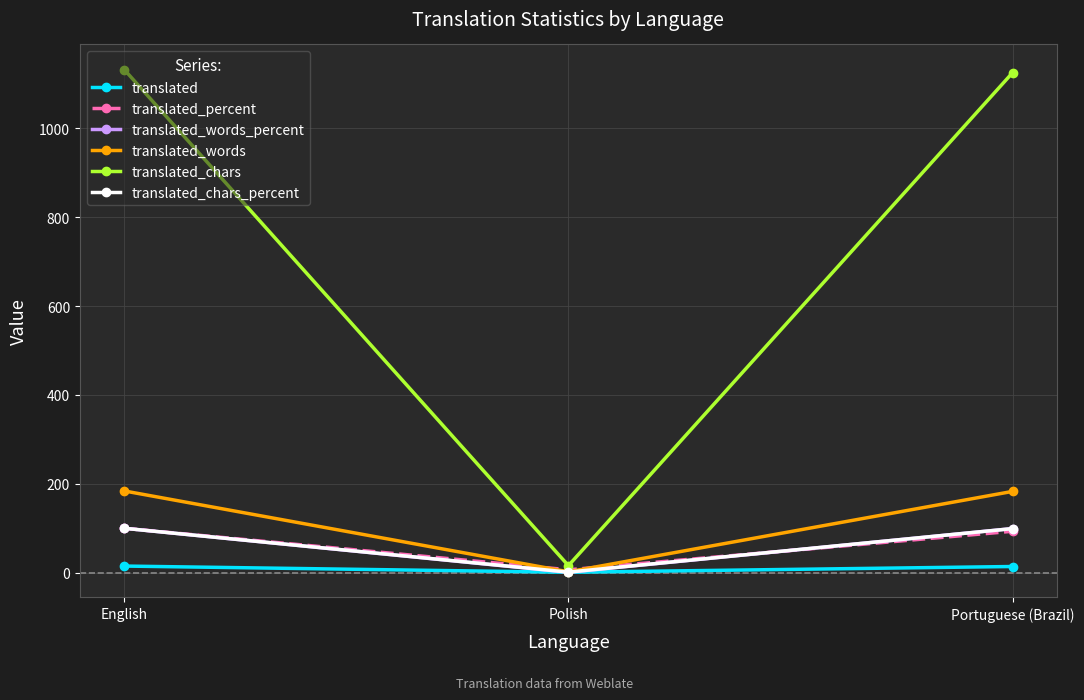

Which series has the largest total across all categories?

translated_chars